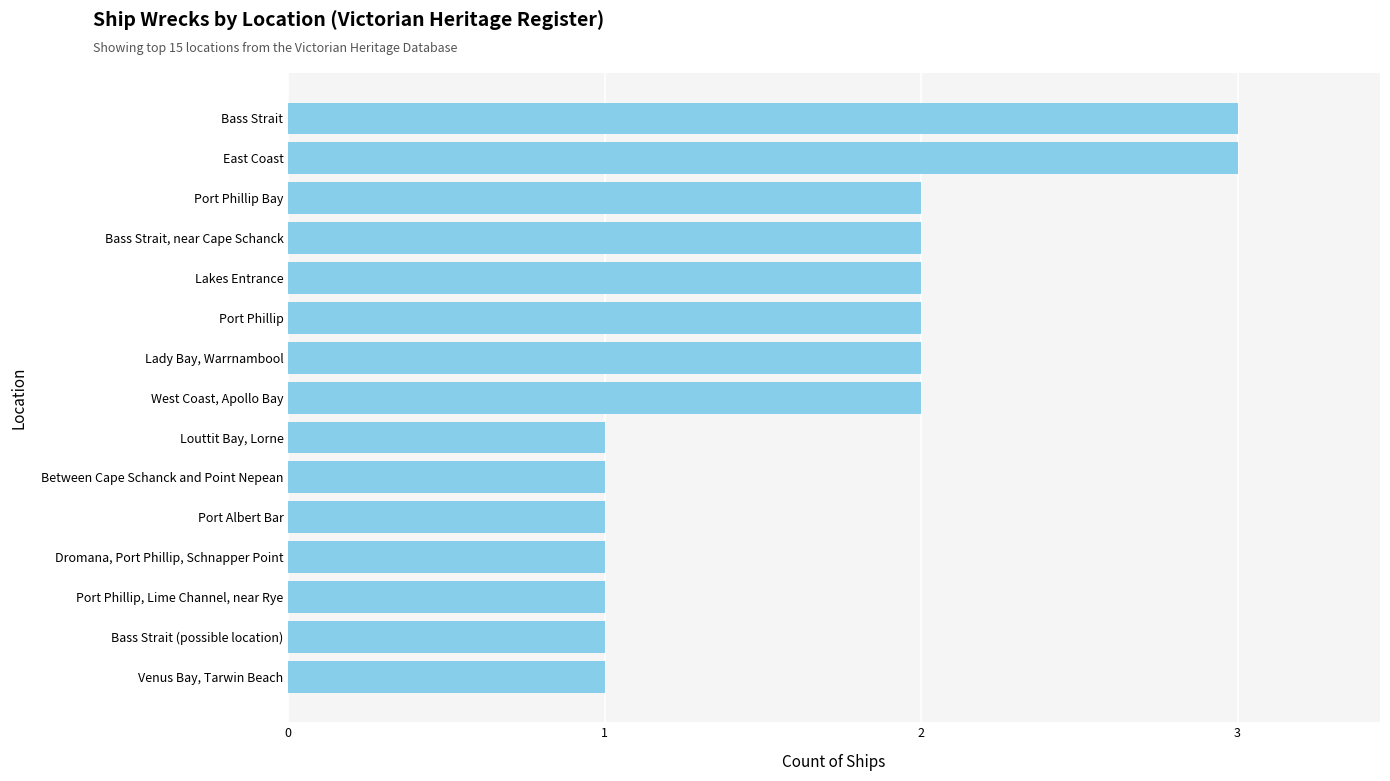

What is the greatest value displayed?

3